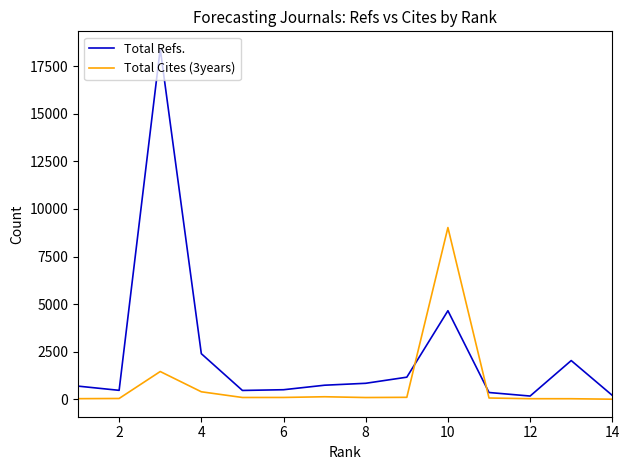

What is the maximum value shown in the chart?

18409